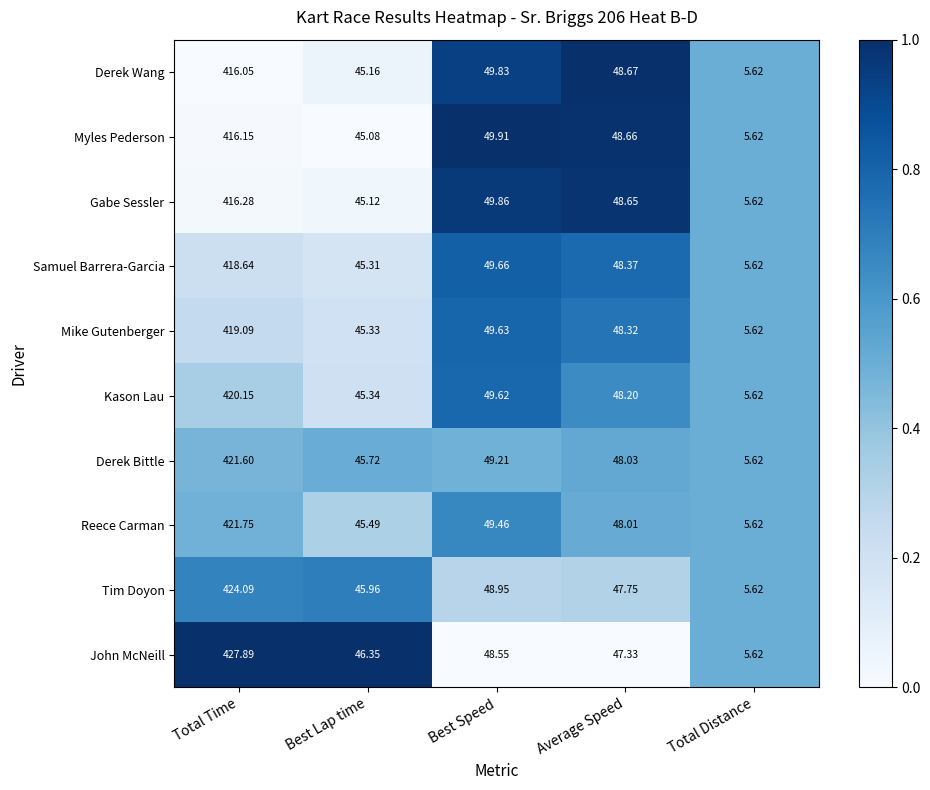

Which series has the largest total across all categories?

John McNeill